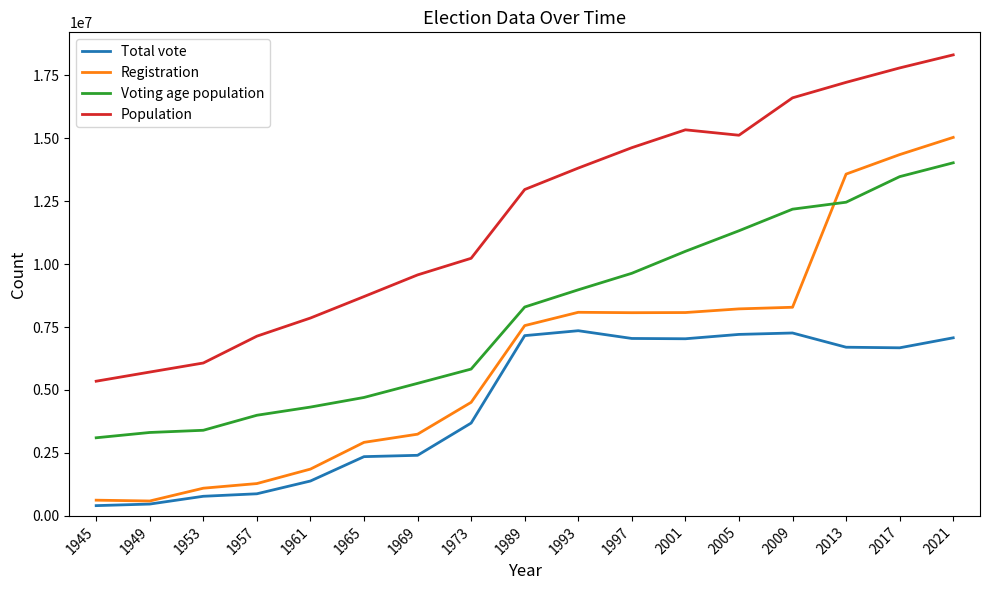

What is the sum of all Population values?

202398520